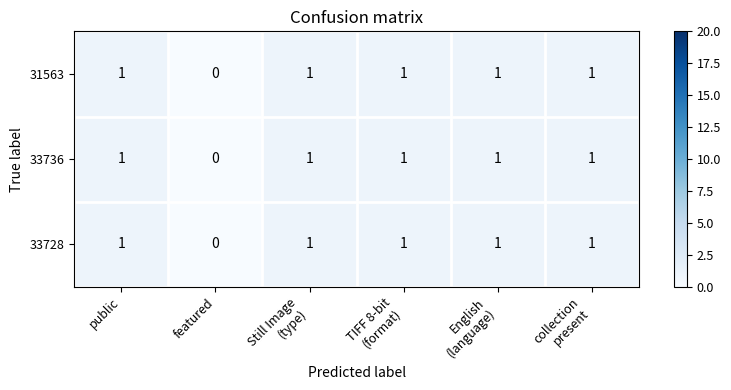

Reading right to left, list all the values displayed in this chart.

31563: 1	1	1	1	0	1
33736: 1	1	1	1	0	1
33728: 1	1	1	1	0	1